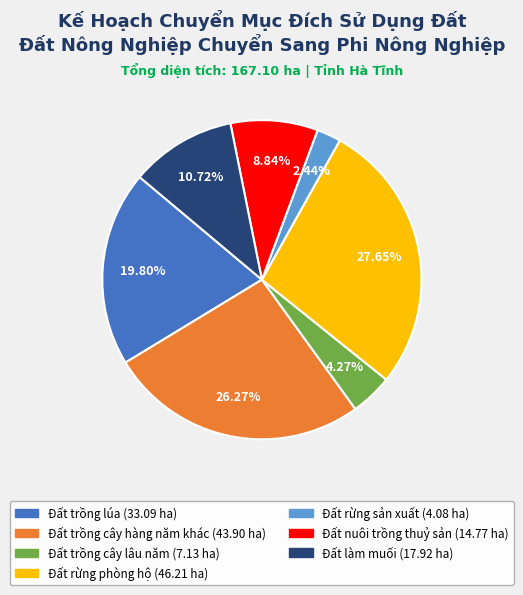

What is the largest slice in the pie chart?

Đất rừng phòng hộ